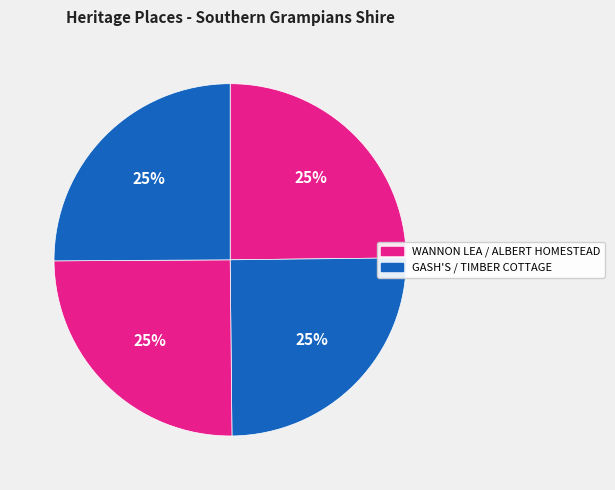

How many slices are in this pie chart?

4